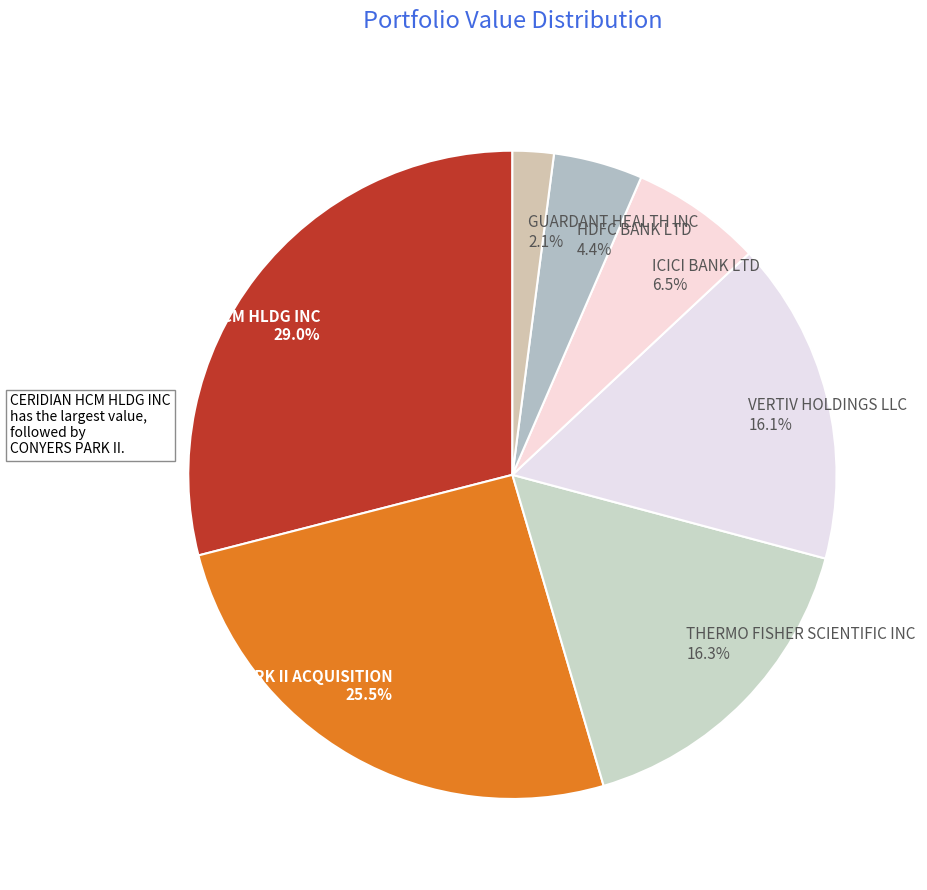

Does CERIDIAN HCM HLDG INC account for over 50% of the chart?

No